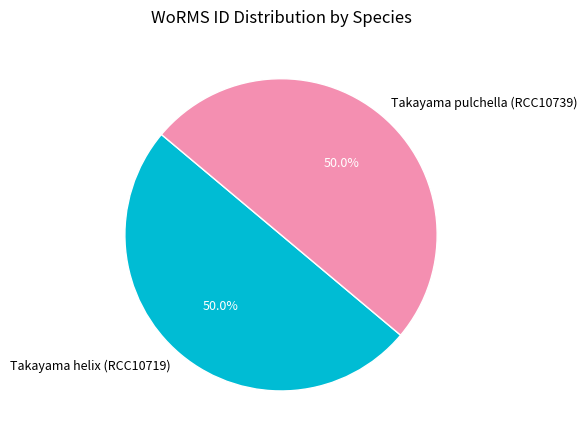

Count the number of slices in the pie.

2